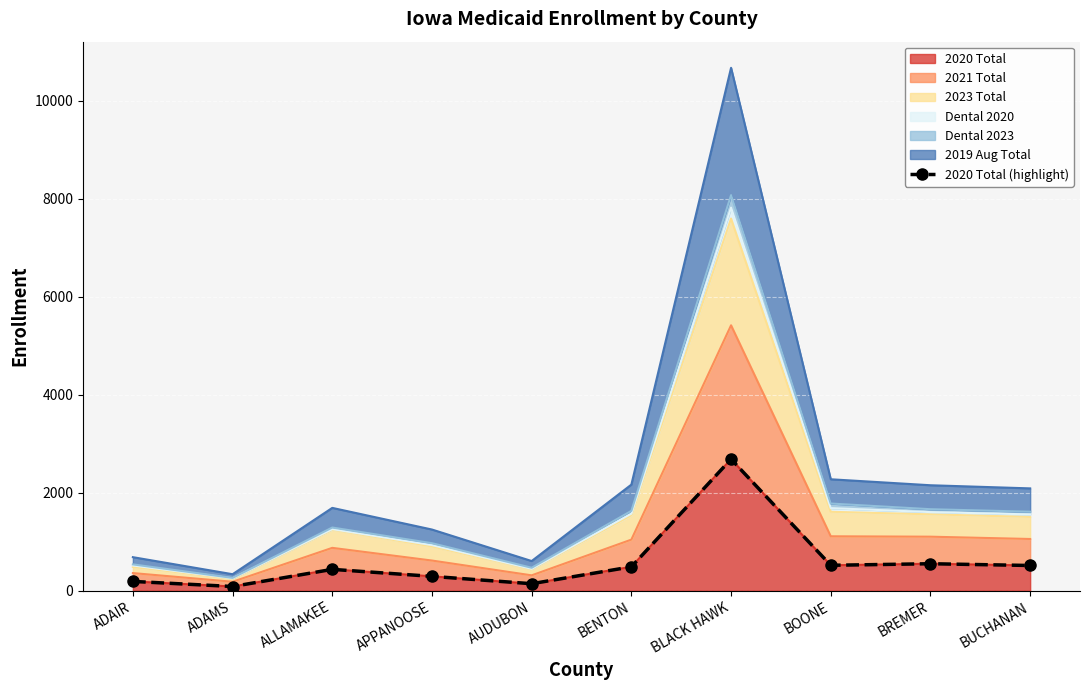

True or false: the data has more than 0 interior local peaks.

True